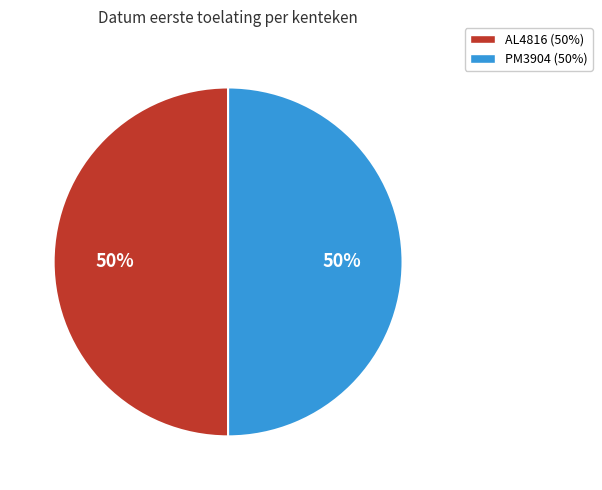

To the nearest percent, what percentage of the pie is AL4816 (50%)?

50%